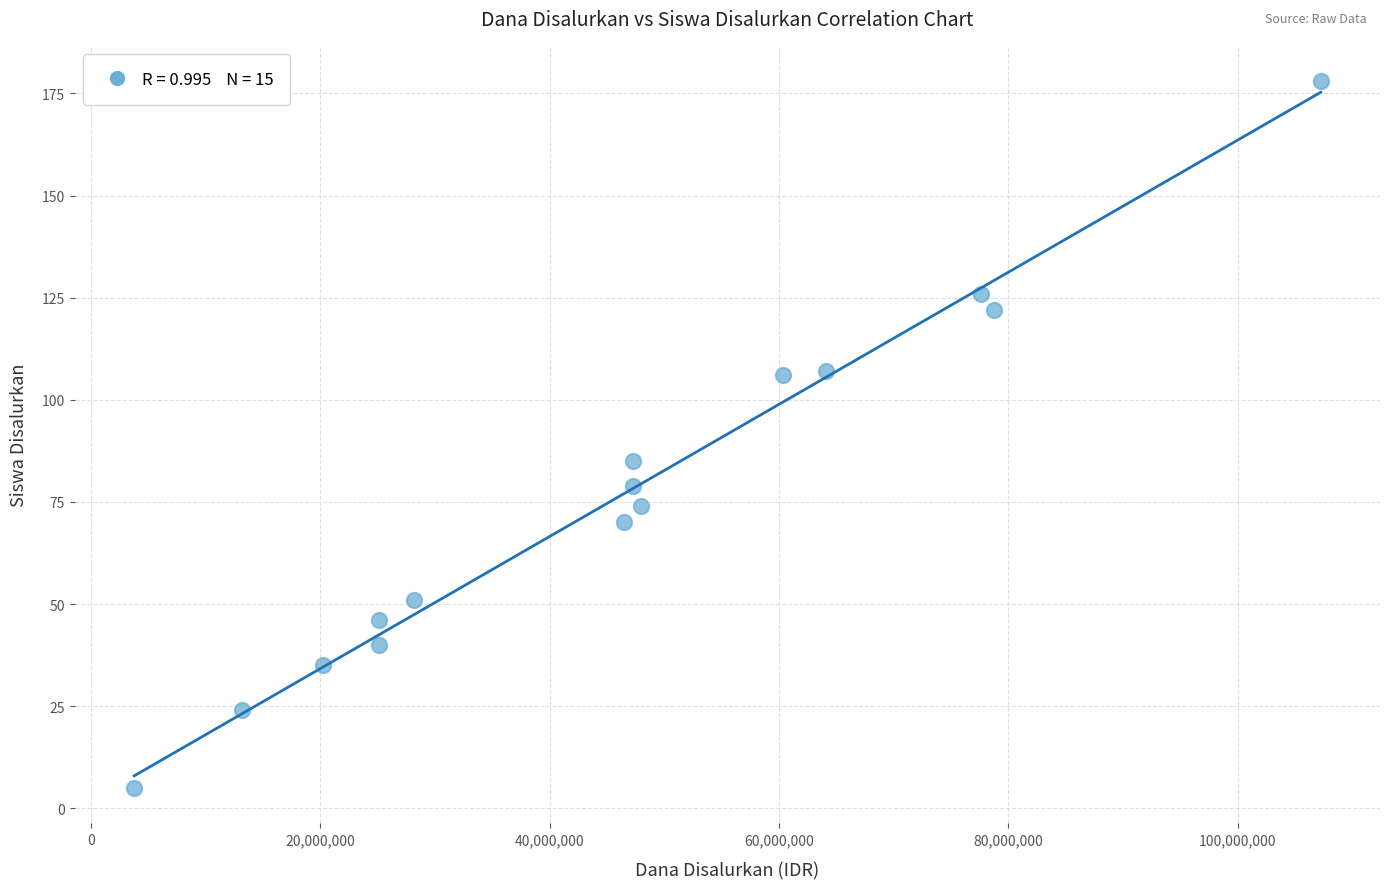

What is the range of X values (max minus min)?

103500000